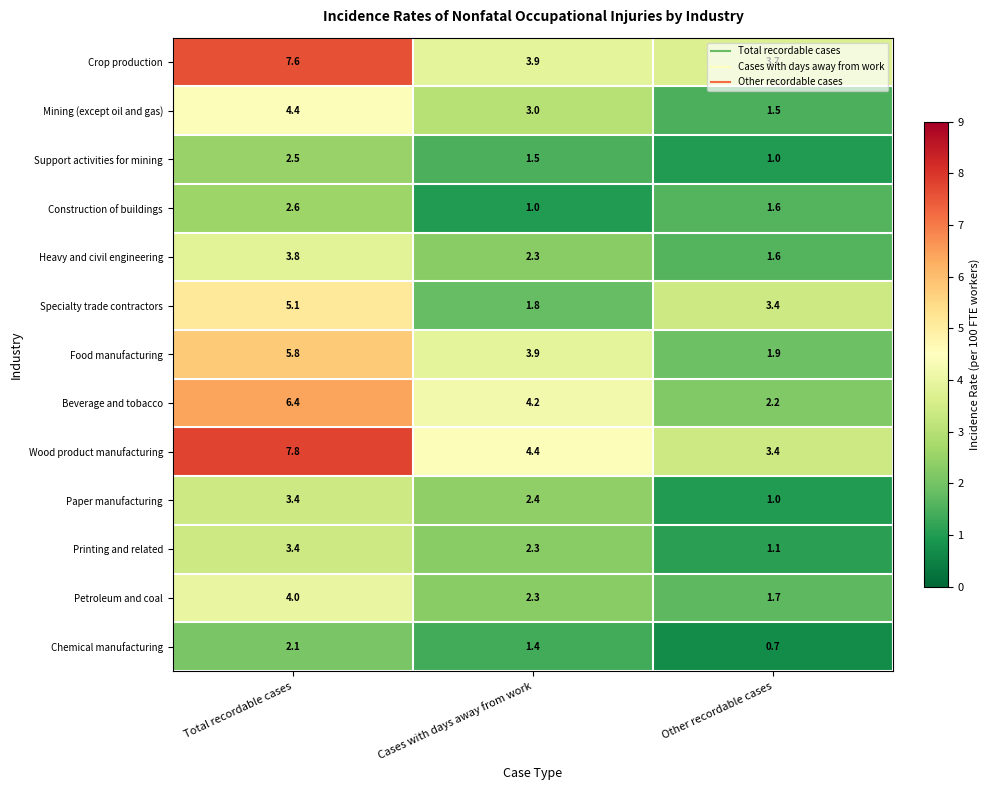

Where is Support activities for mining nearest to the value 1?

Other recordable cases